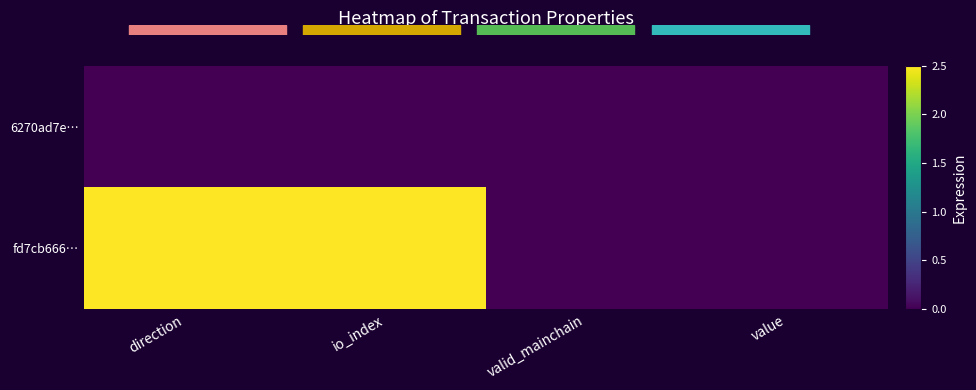

What is the maximum value shown in the chart?

2.5